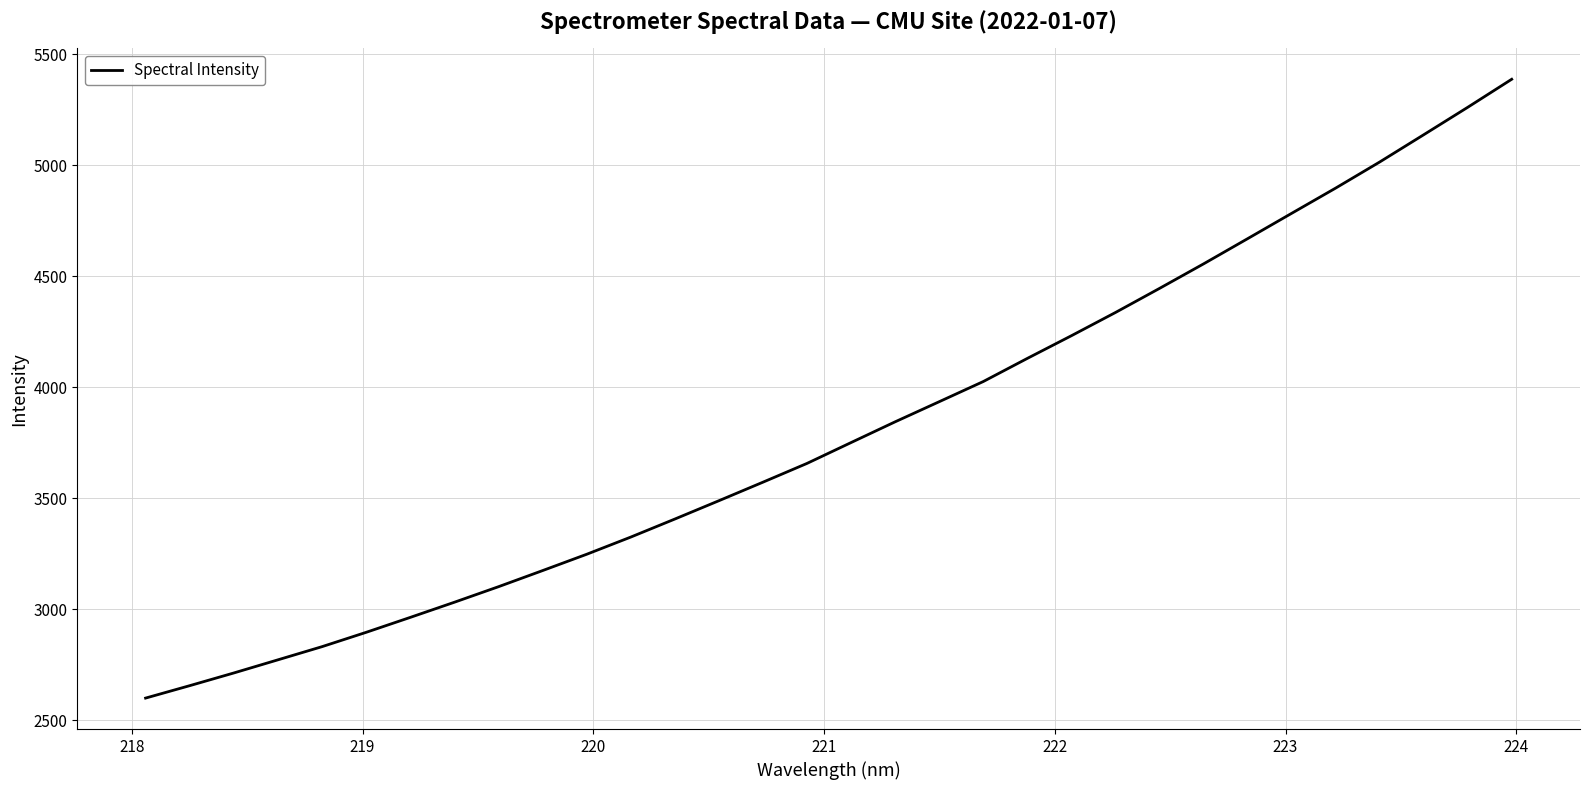

What is the greatest value displayed?

5387.7